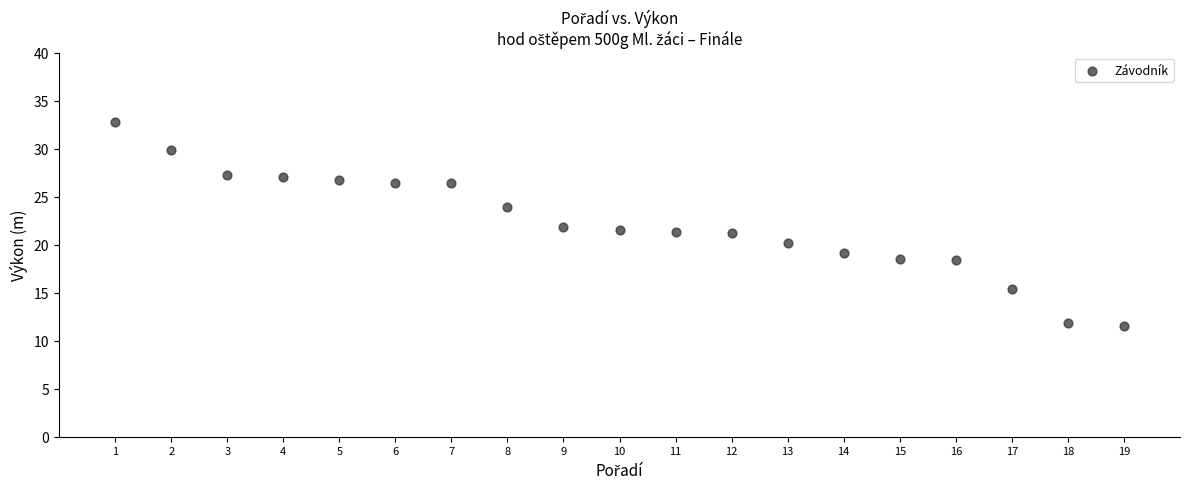

What is the range of Y values (max minus min)?

21.2